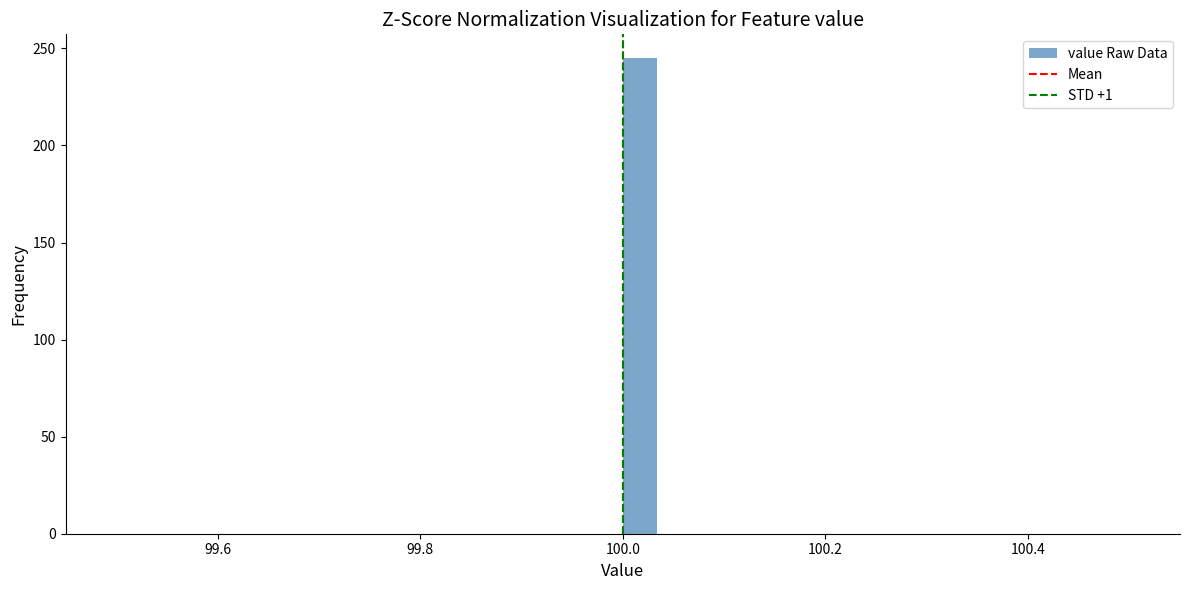

Read against the x-axis, roughly where is the centre of the tallest bar?

100.02